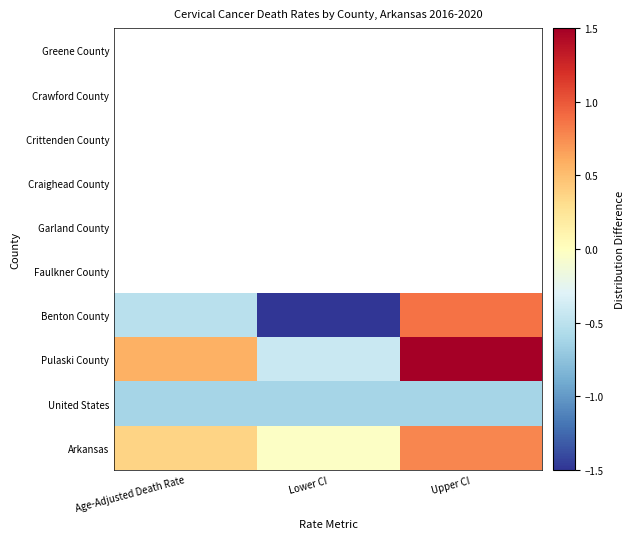

At how many categories does at least one series exceed 0?

2